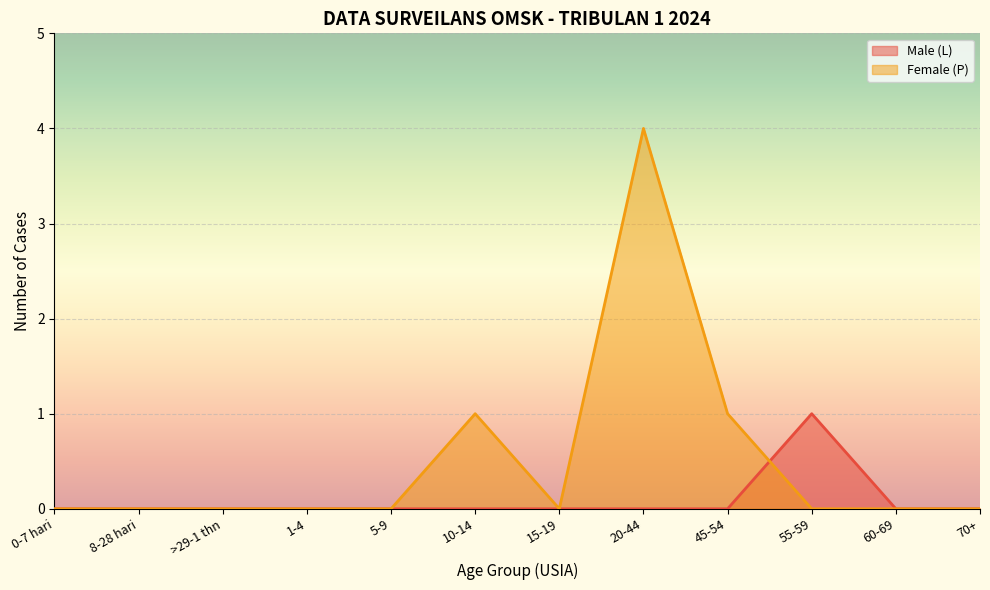

After their last crossing, which series has the higher values: Female (P) or Male (L)?

Male (L)